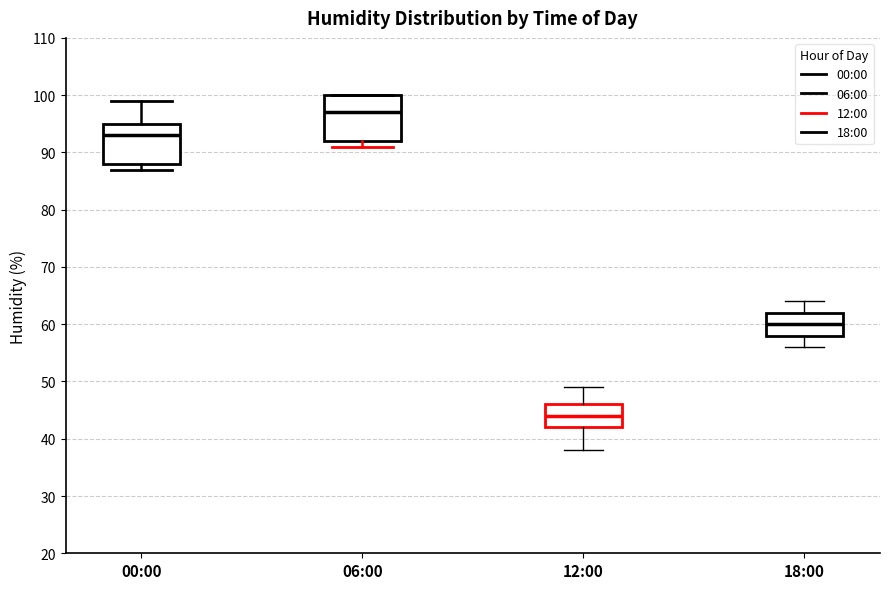

Reading left to right, transcribe this box plot: for each box, give where its median line is, the range the box spans, and where its two whiskers end, as read against the y-axis. The values are not printed on the chart, so give them approximately, as read against the axis.

00:00: median 93, box 88 to 95, whiskers 87 to 99
06:00: median 97, box 92 to 100, whiskers 91 to 100
12:00: median 44, box 42 to 46, whiskers 38 to 49
18:00: median 60, box 58 to 62, whiskers 56 to 64